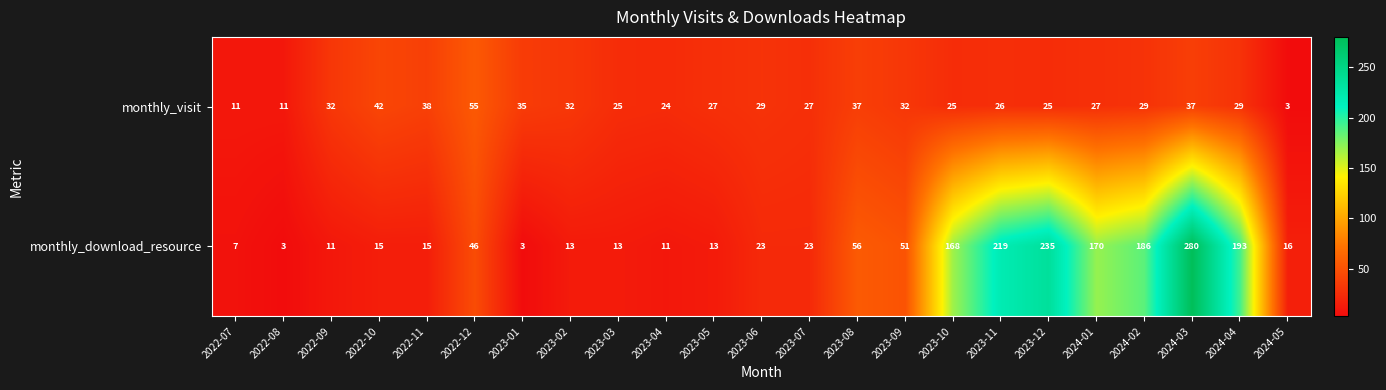

Count the number of data series in this chart.

2